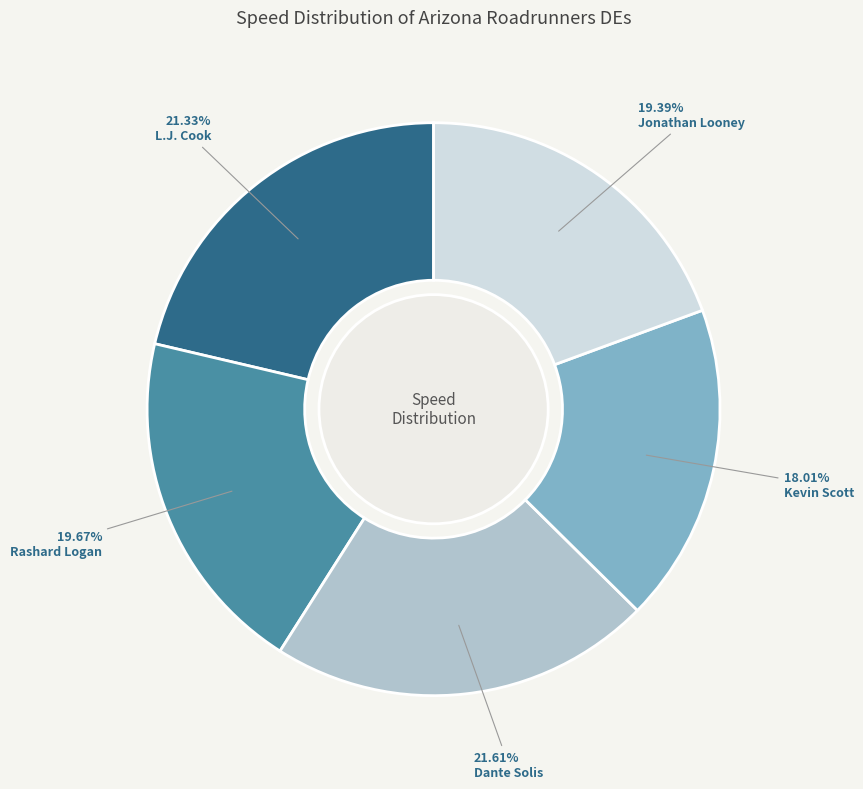

Is there any slice that represents more than half of the pie?

No